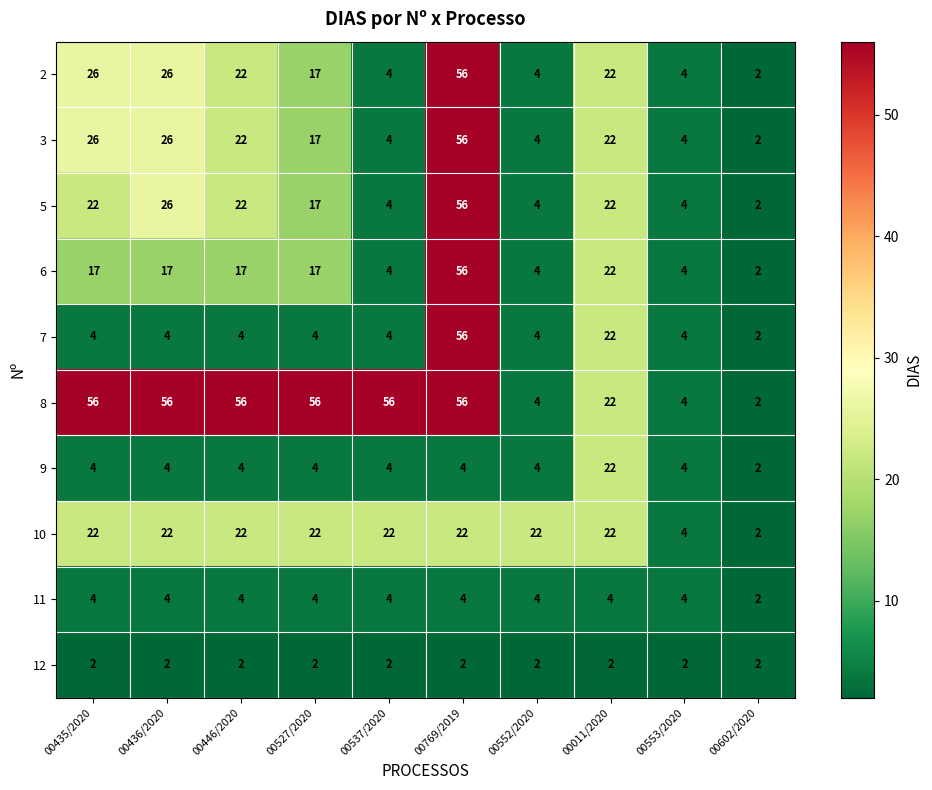

What is the spread (max minus min) of values at 00446/2020?

54